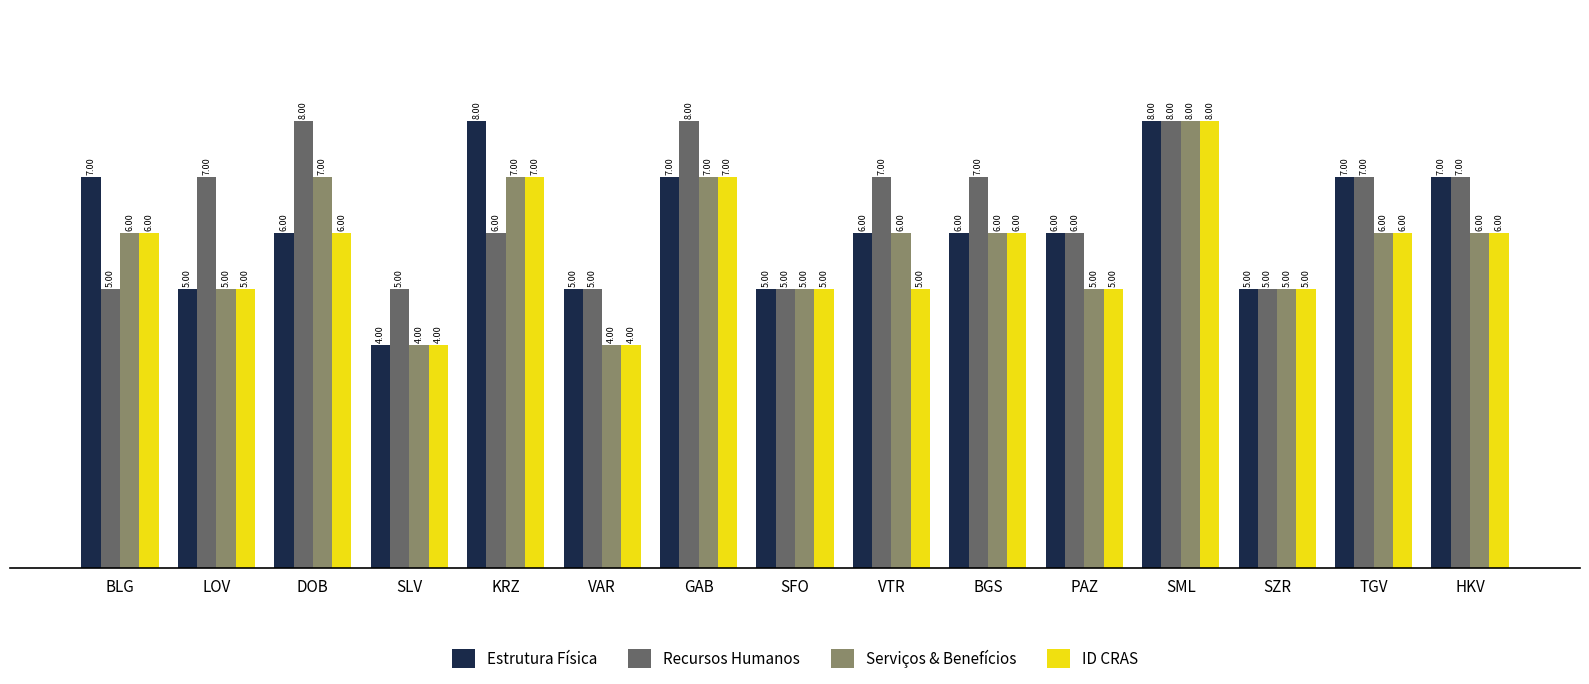

What is the smallest value displayed?

4